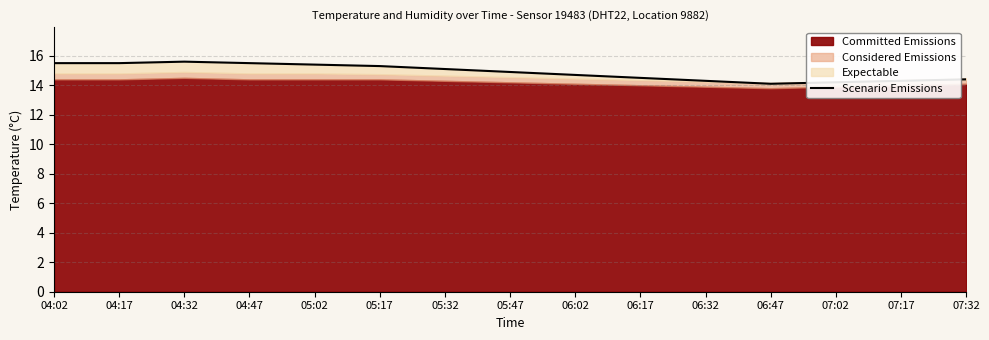

Approximately how many times larger is the value at 04:02 compared to 05:17?

1.0